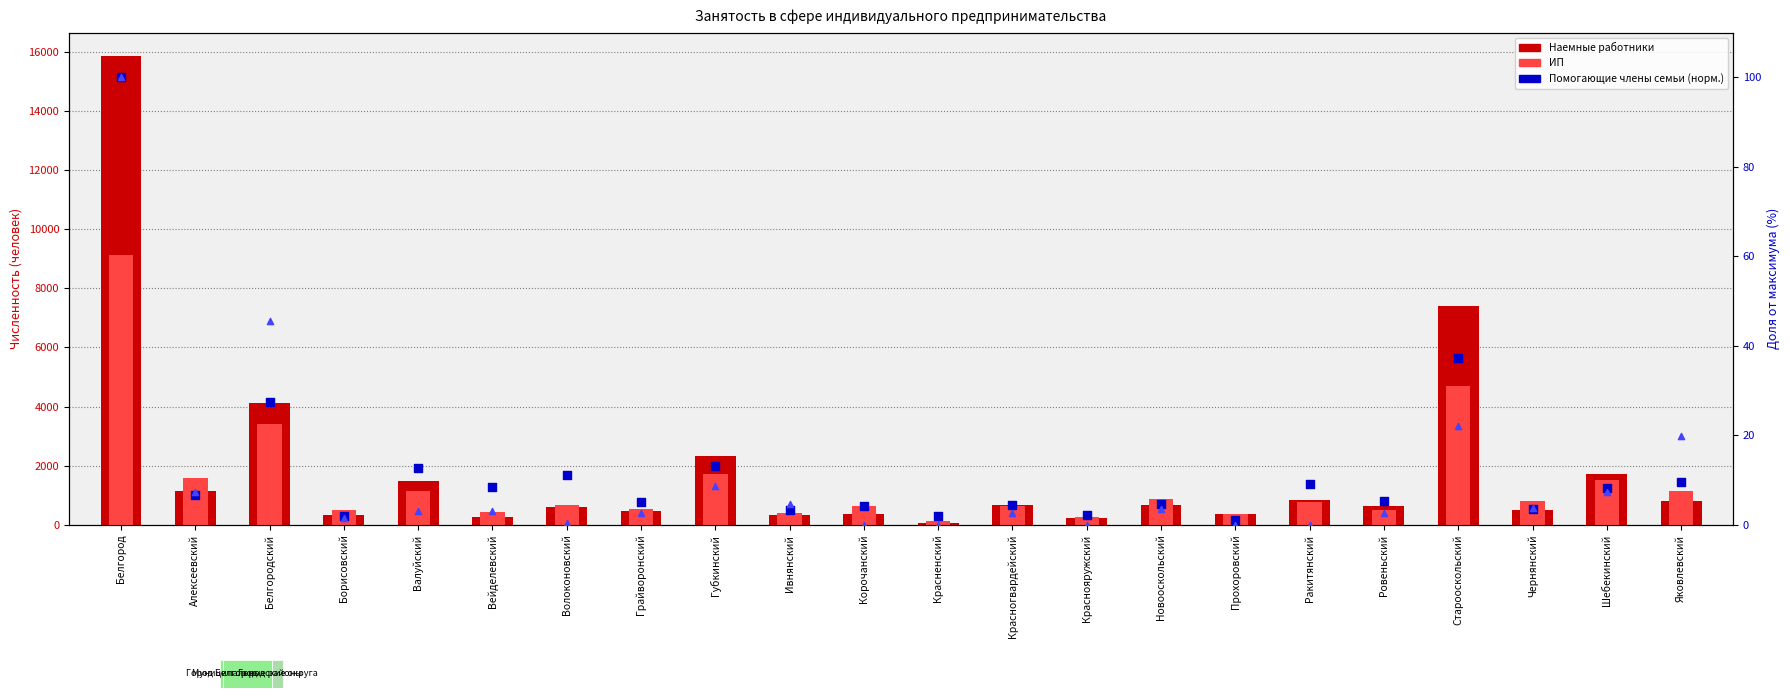

Which series has the largest Y range (max minus min)?

Наемные работники